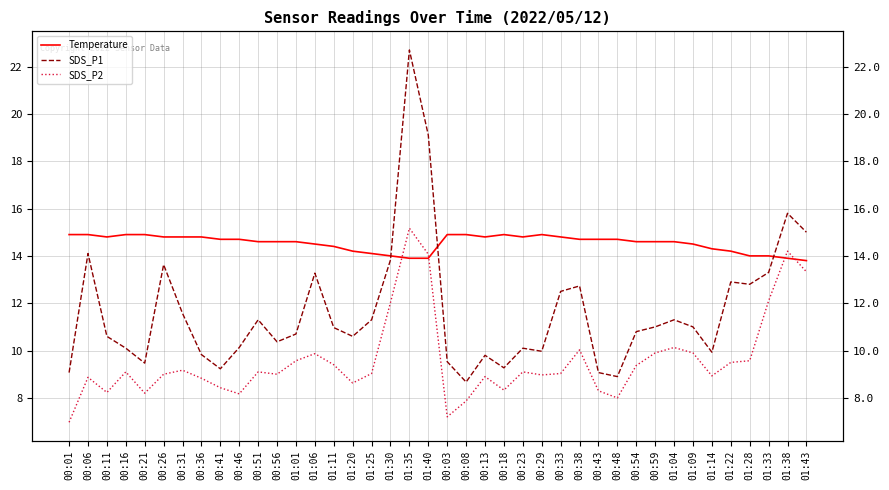

The value of SDS_P1 at 00:46 is 10.1. True or false?

True